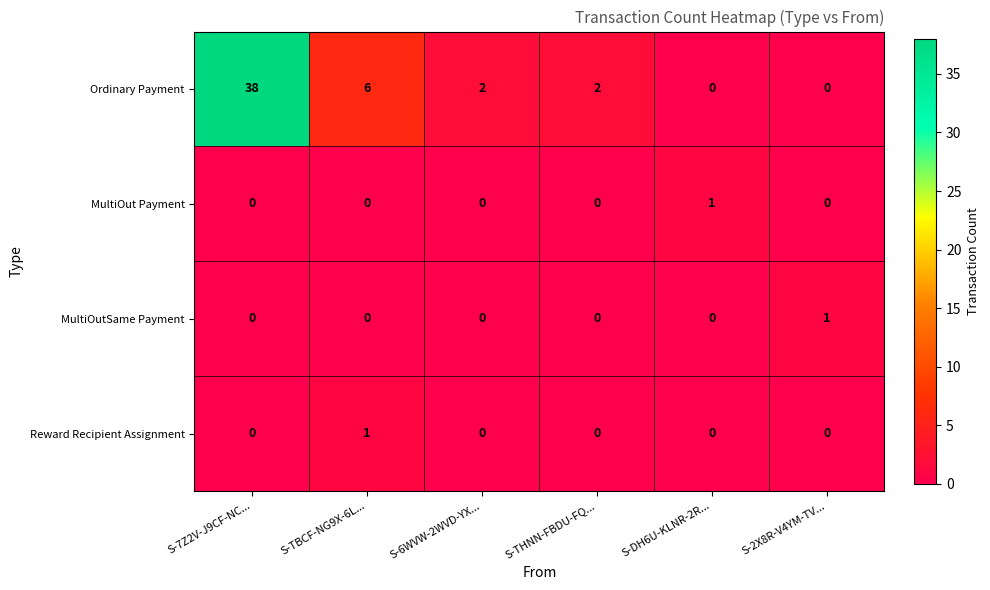

Which series has the largest range (max minus min)?

Ordinary Payment